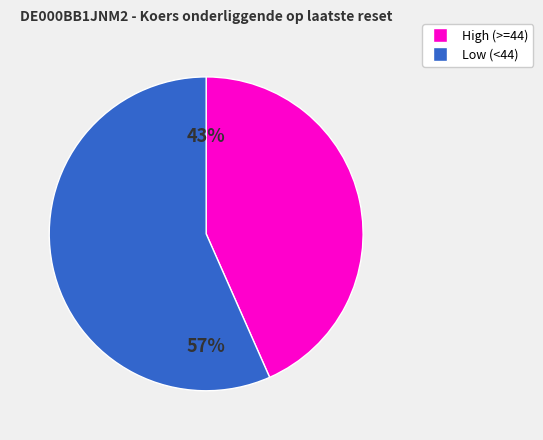

Is there a majority slice in this chart?

Yes